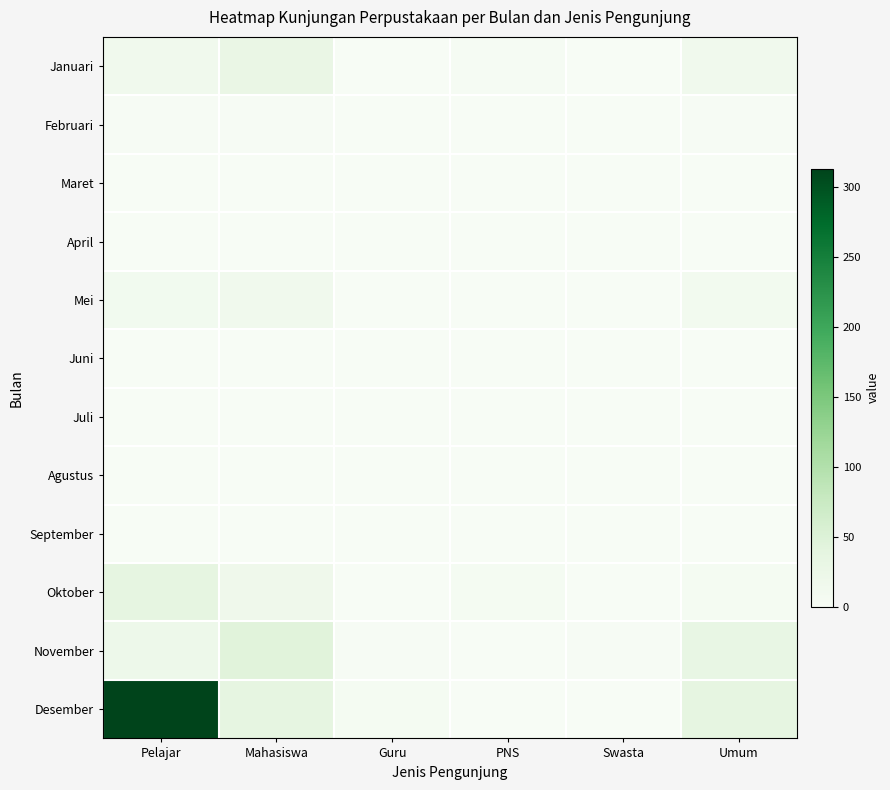

Between Pelajar and Swasta, which series saw the biggest shift?

Desember